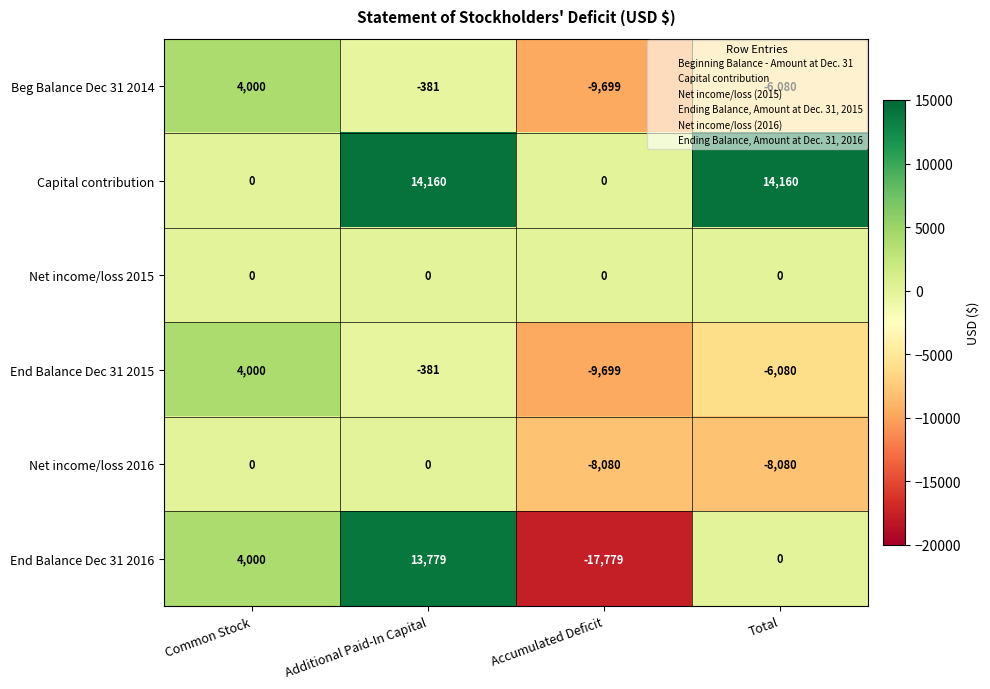

What is the maximum value for Beg Balance Dec 31 2014?

4000